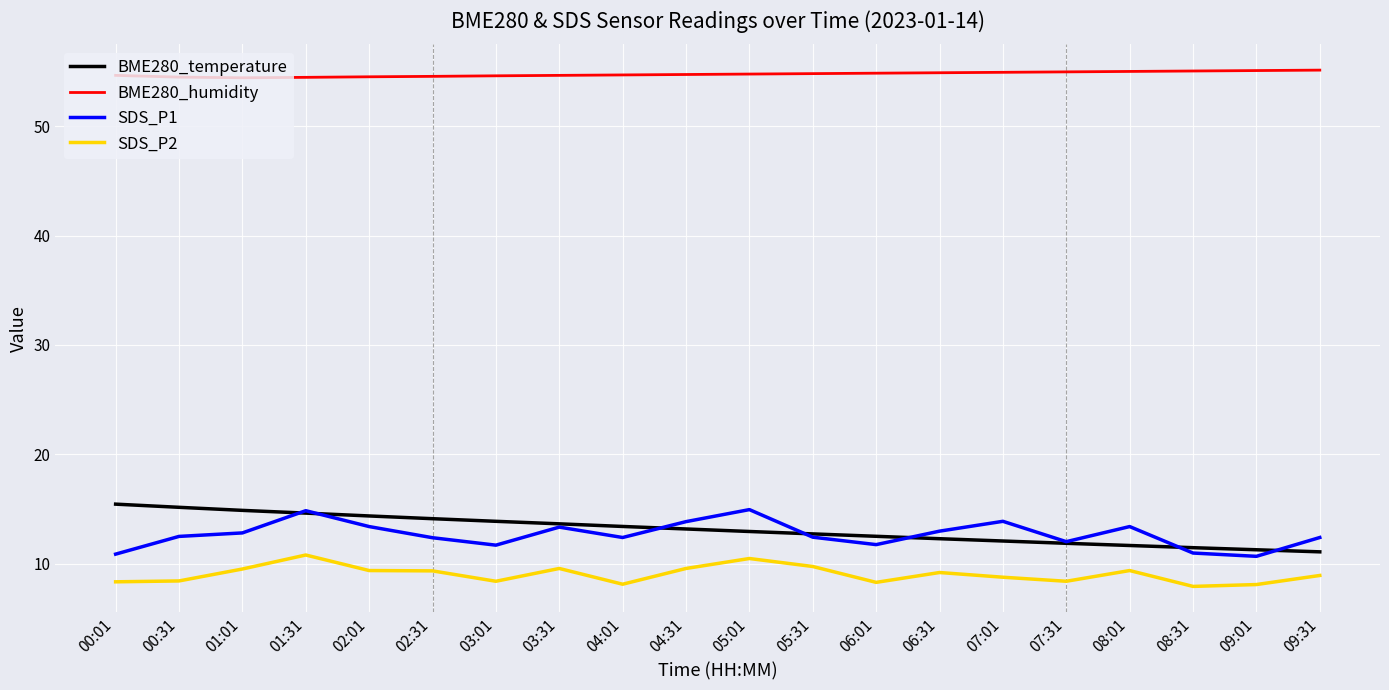

Which series has the largest total across all categories?

BME280_humidity